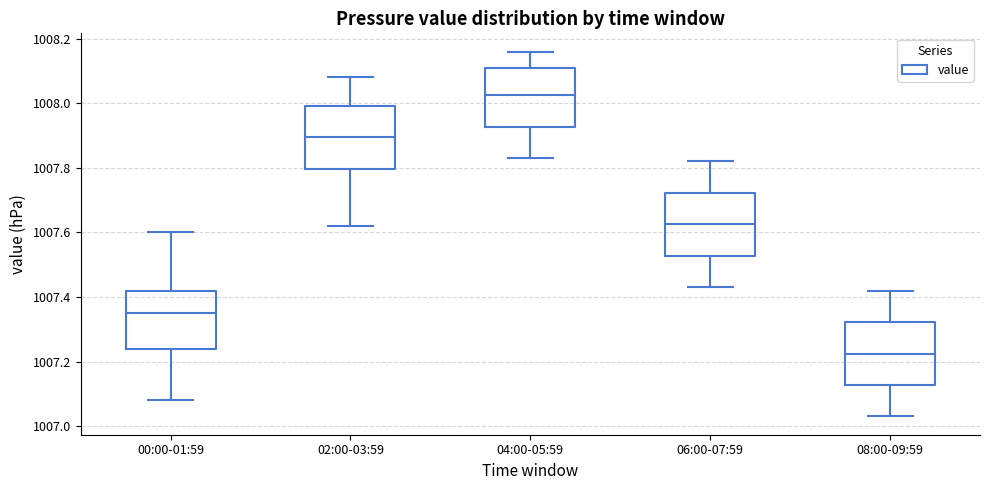

Reading left to right, transcribe this box plot: for each box, give where its median line is, the range the box spans, and where its two whiskers end, as read against the y-axis. The values are not printed on the chart, so give them approximately, as read against the axis.

00:00-01:59: median 1007.36, box 1007.24 to 1007.42, whiskers 1007.08 to 1007.60
02:00-03:59: median 1007.90, box 1007.80 to 1008.00, whiskers 1007.62 to 1008.08
04:00-05:59: median 1008.02, box 1007.92 to 1008.12, whiskers 1007.84 to 1008.16
06:00-07:59: median 1007.62, box 1007.52 to 1007.72, whiskers 1007.44 to 1007.82
08:00-09:59: median 1007.22, box 1007.12 to 1007.32, whiskers 1007.04 to 1007.42